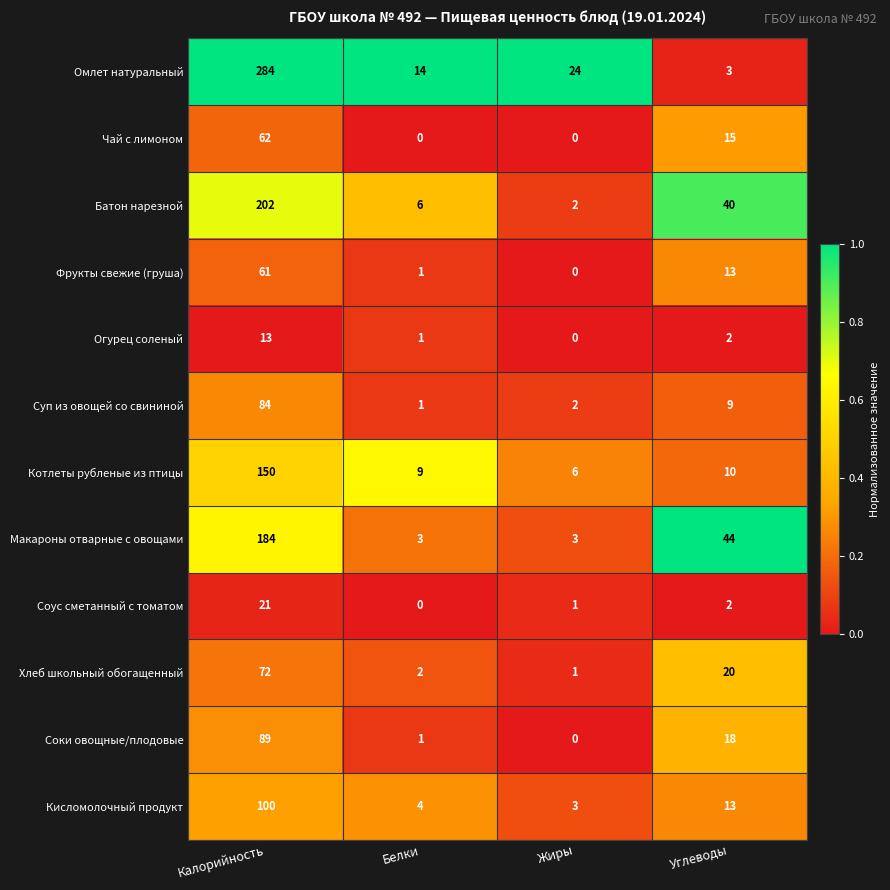

How many distinct data groups are displayed?

12